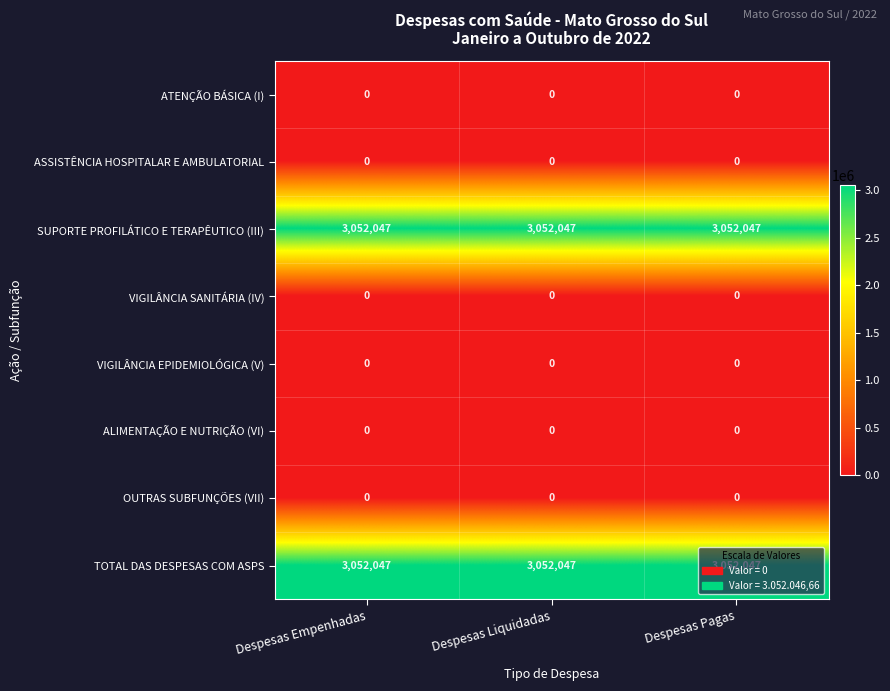

What is the sum of the TOTAL DAS DESPESAS COM ASPS values at Despesas Pagas and Despesas Liquidadas?

6104094